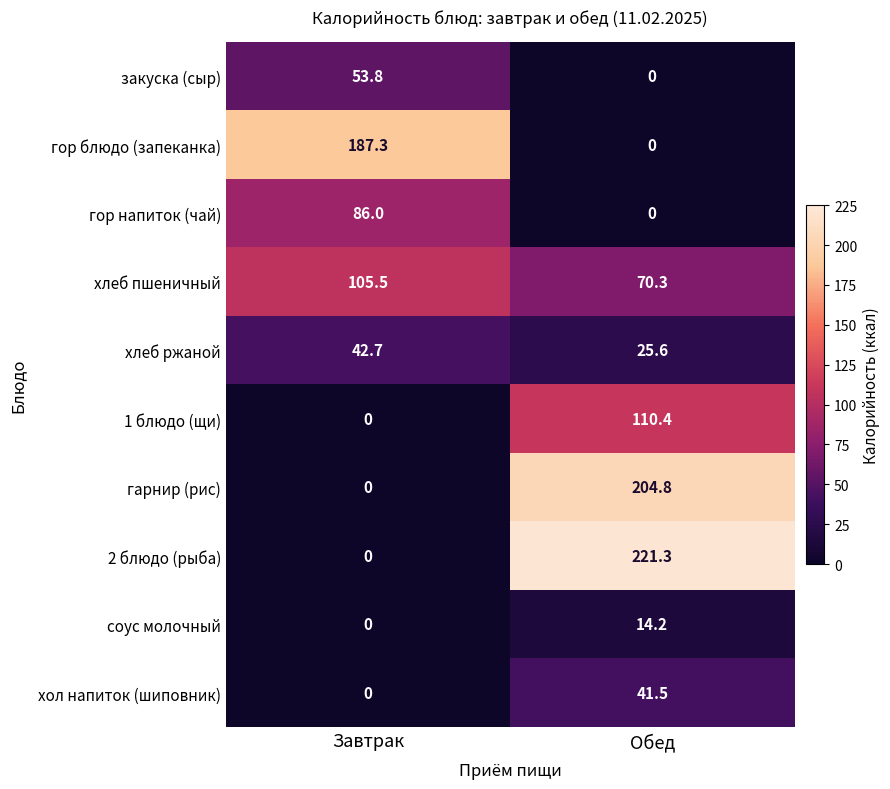

The хлеб ржаной series shows 33.7 at Обед. True or false?

False